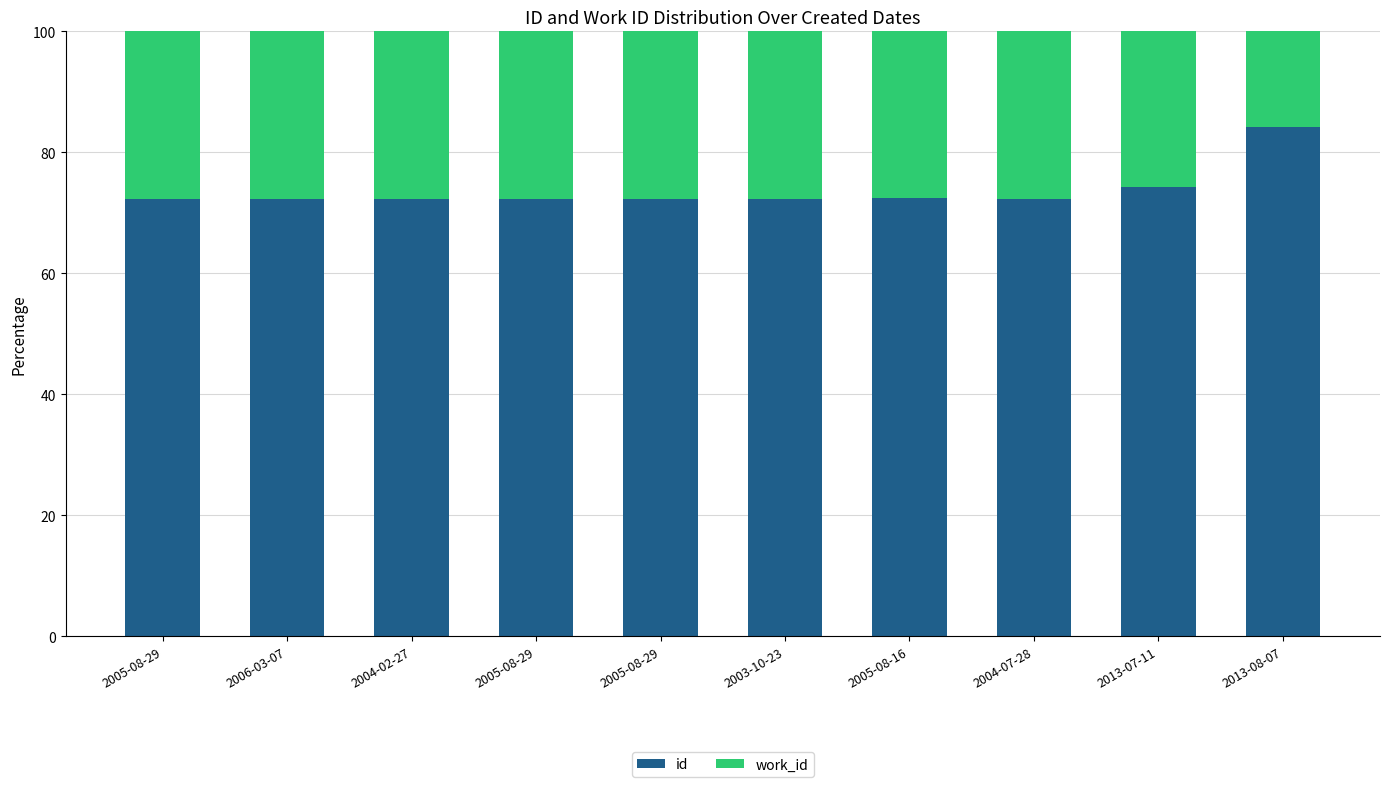

What is the difference between the id values at 2013-08-07 and 2006-03-07?

11.9